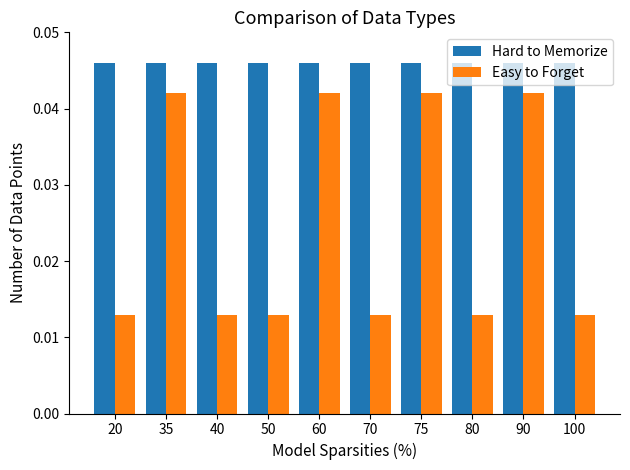

The value of Hard to Memorize at 75 is 0.1. True or false?

False